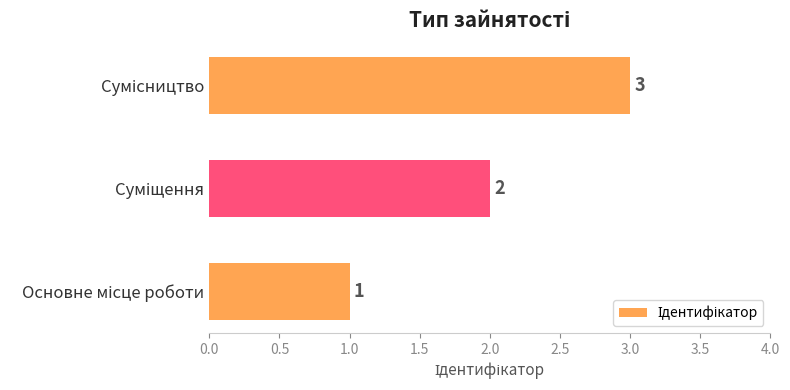

How many values are between 1 and 3?

3